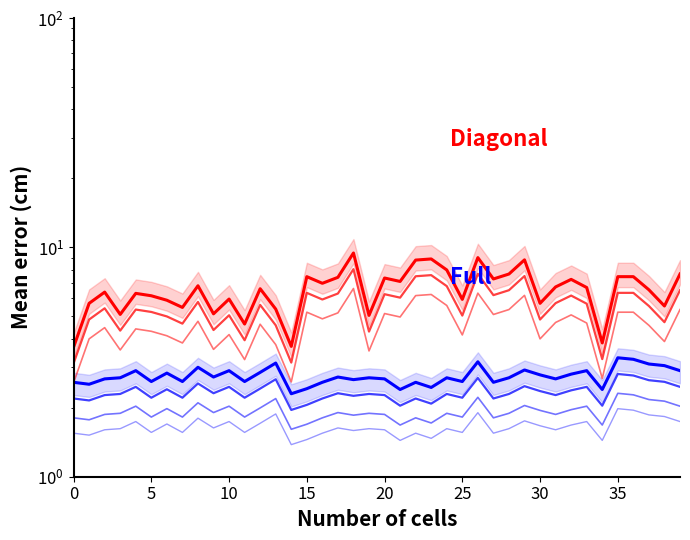

Reading left to right, list all the values displayed in this chart.

Diagonal (SDS_P1): 3.7	5.7	6.4	5.1	6.3	6.2	5.9	5.5	6.8	5.1	6.0	4.6	6.6	5.4	3.7	7.5	7.0	7.4	9.4	5.0	7.3	7.1	8.8	8.9	8.0	5.9	9.0	7.3	7.7	8.8	5.7	6.7	7.2	6.7	3.8	7.5	7.5	6.5	5.5	7.7
Full (SDS_P2): 2.6	2.5	2.7	2.7	2.9	2.6	2.8	2.6	3.0	2.7	2.9	2.6	2.9	3.1	2.3	2.4	2.6	2.7	2.6	2.7	2.7	2.4	2.6	2.5	2.7	2.6	3.2	2.6	2.7	2.9	2.8	2.7	2.8	2.9	2.4	3.3	3.2	3.1	3.0	2.9